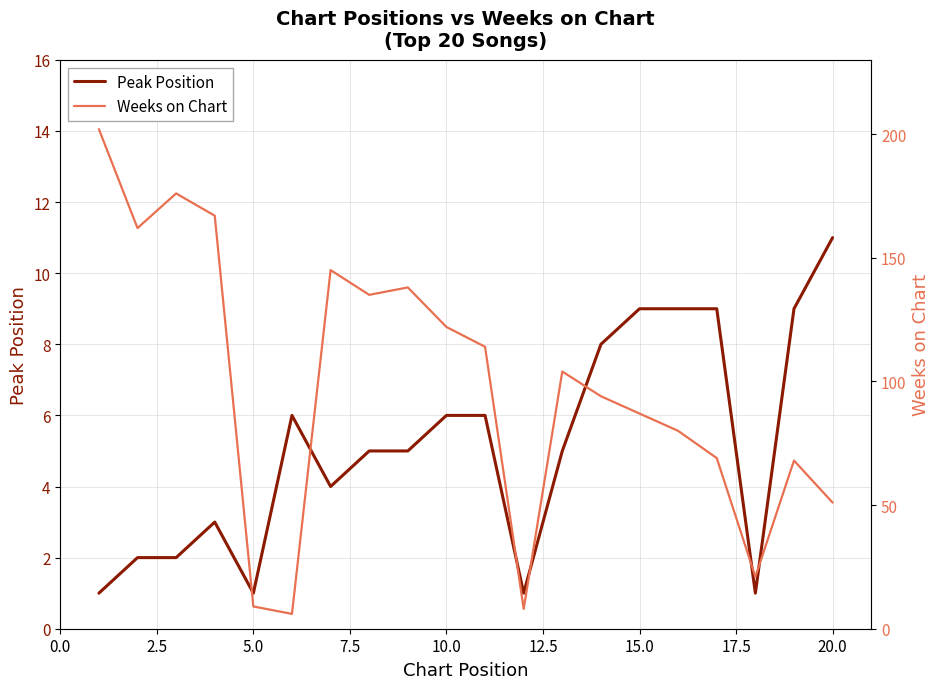

What is the maximum value for Peak Position?

11